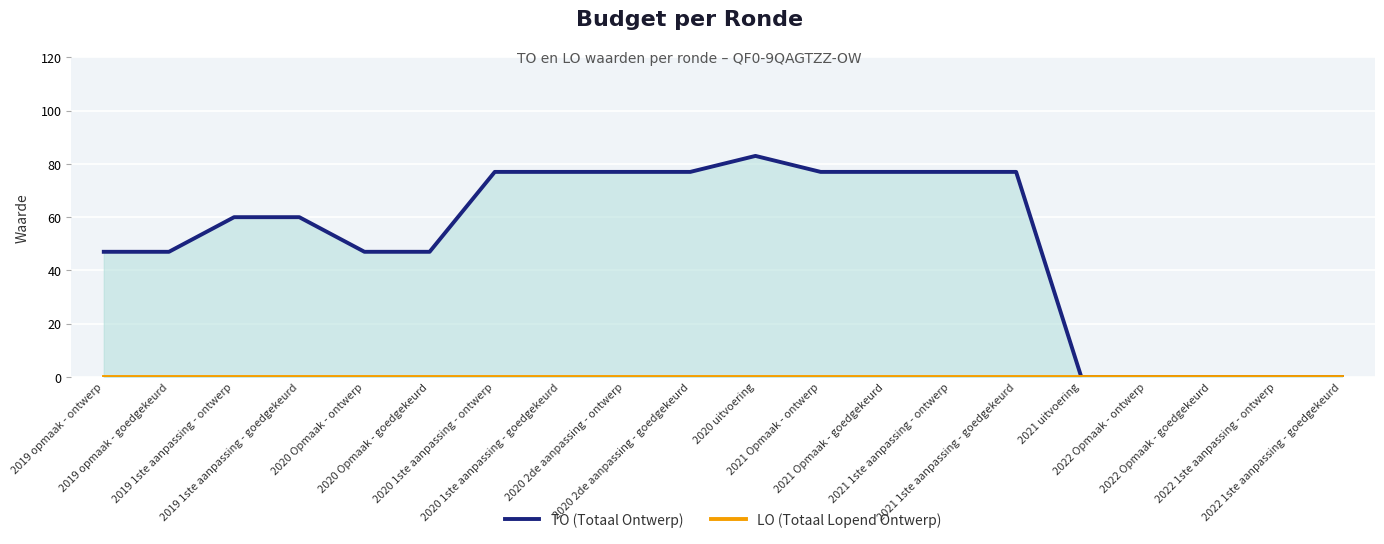

True or false: TO (Totaal Ontwerp) and LO (Totaal Lopend Ontwerp) cross at least once.

False